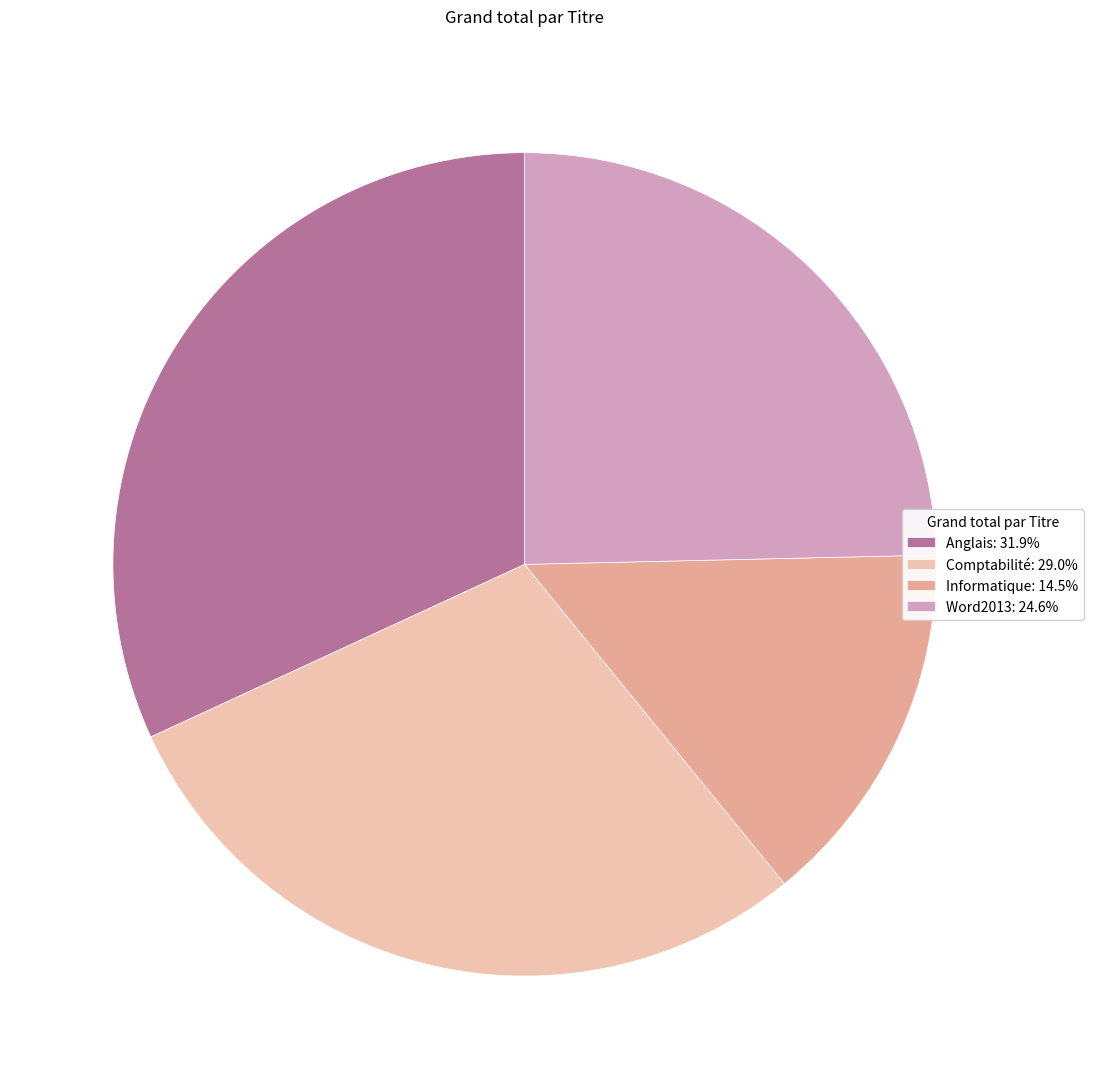

Rank the categories by value from highest to lowest.

Anglais, Comptabilité, Word2013, Informatique